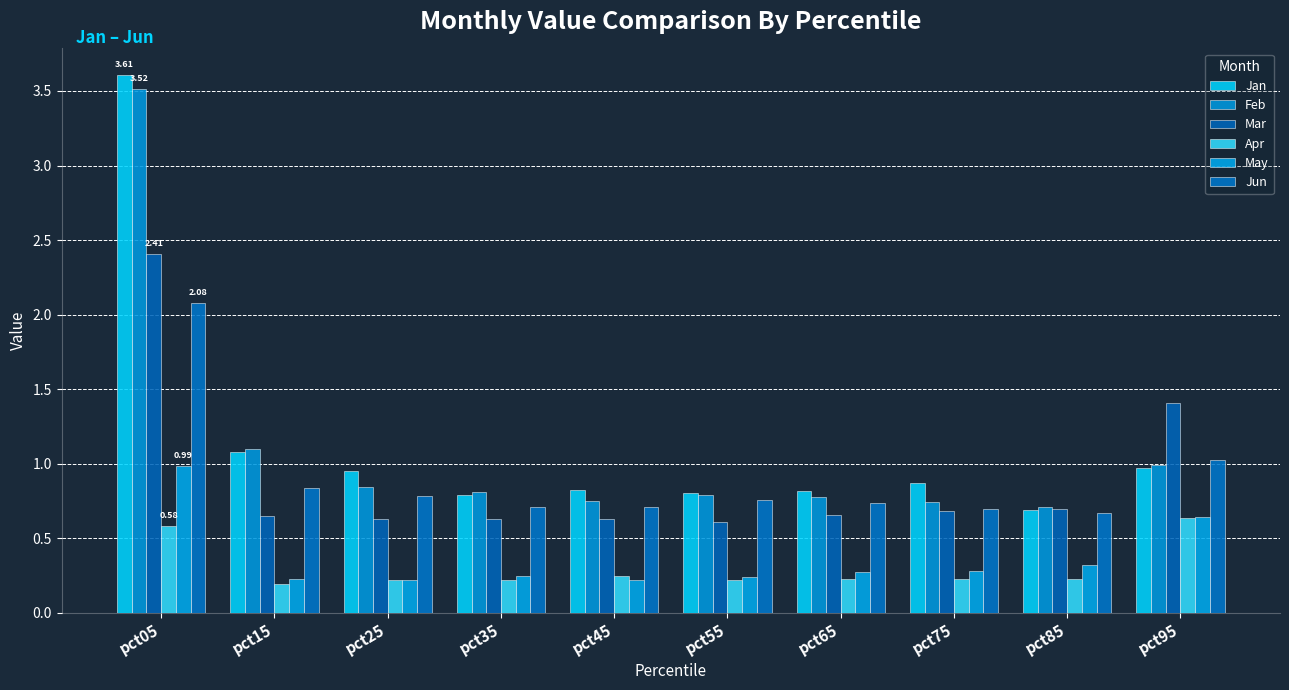

Which label corresponds to the smallest value in the chart?

pct15